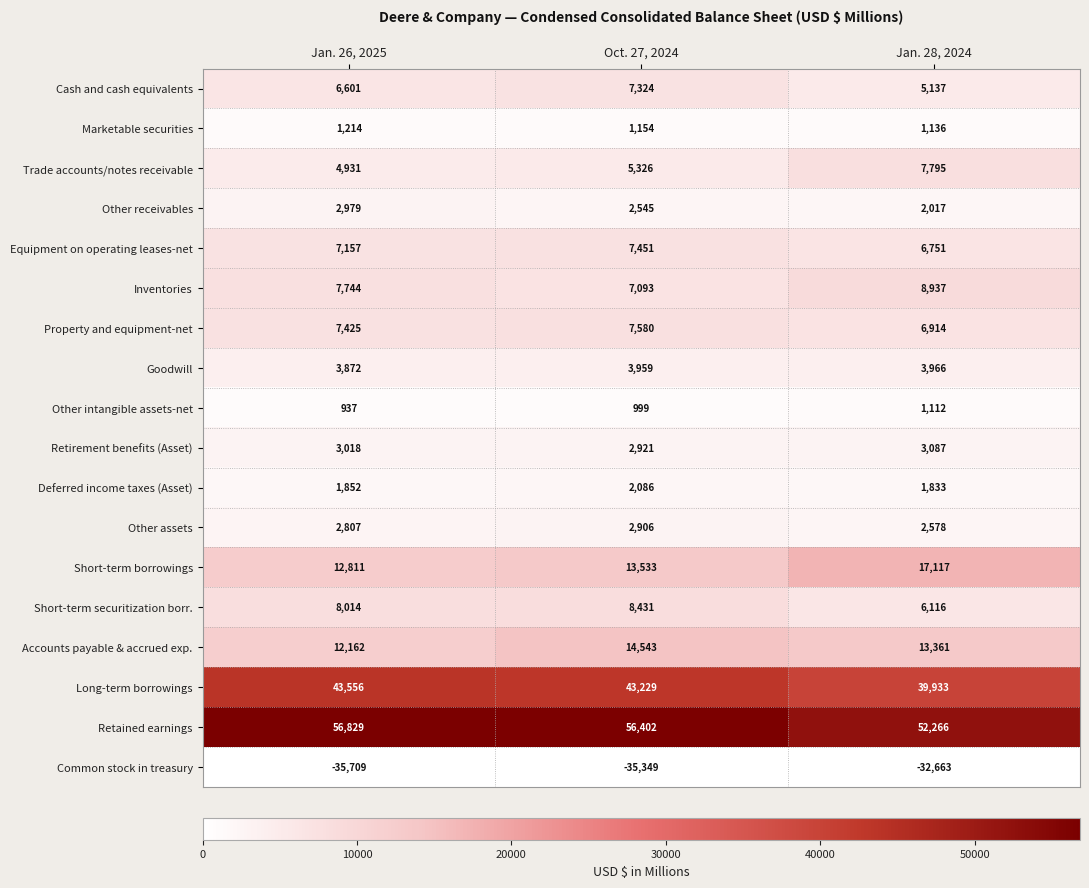

What is the total value across all series at Jan. 26, 2025?

148200